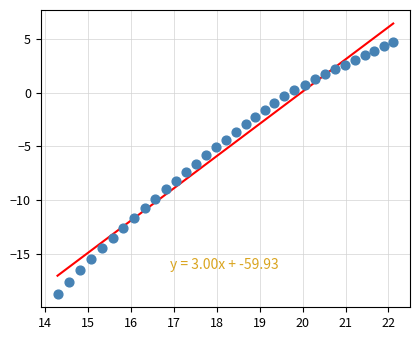

What is the range of X values (max minus min)?

7.8